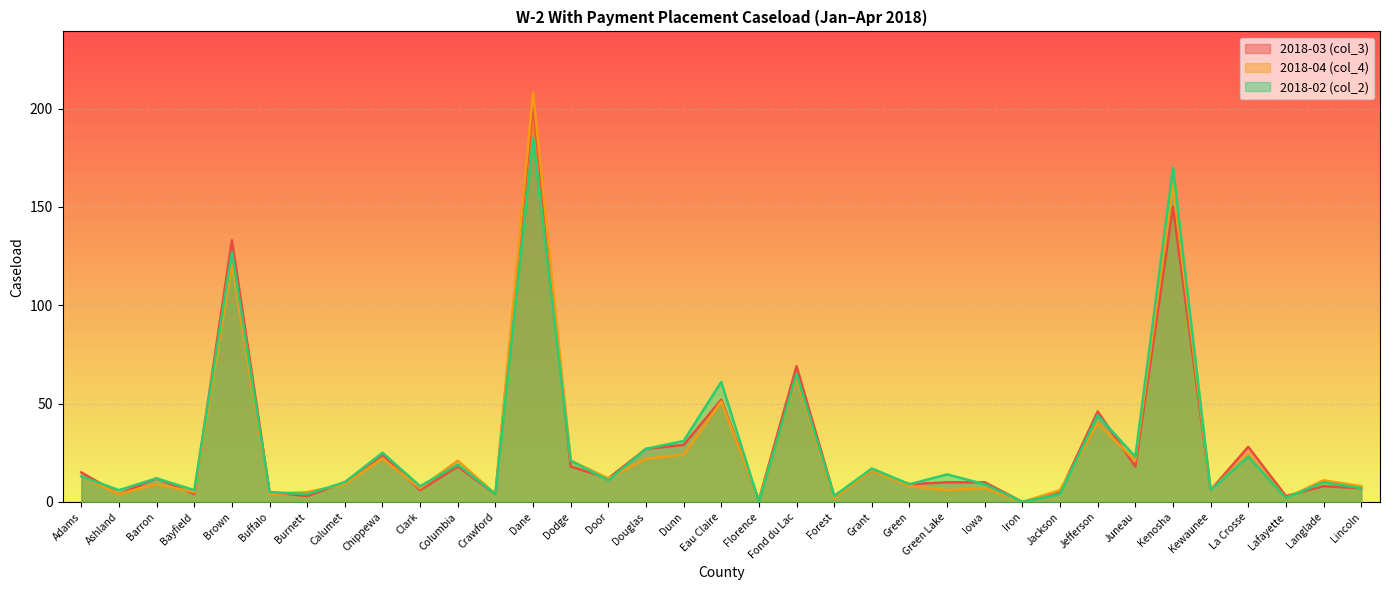

Between which two adjacent categories do 2018-04 (col_4) and 2018-03 (col_3) first intersect?

Barron and Bayfield